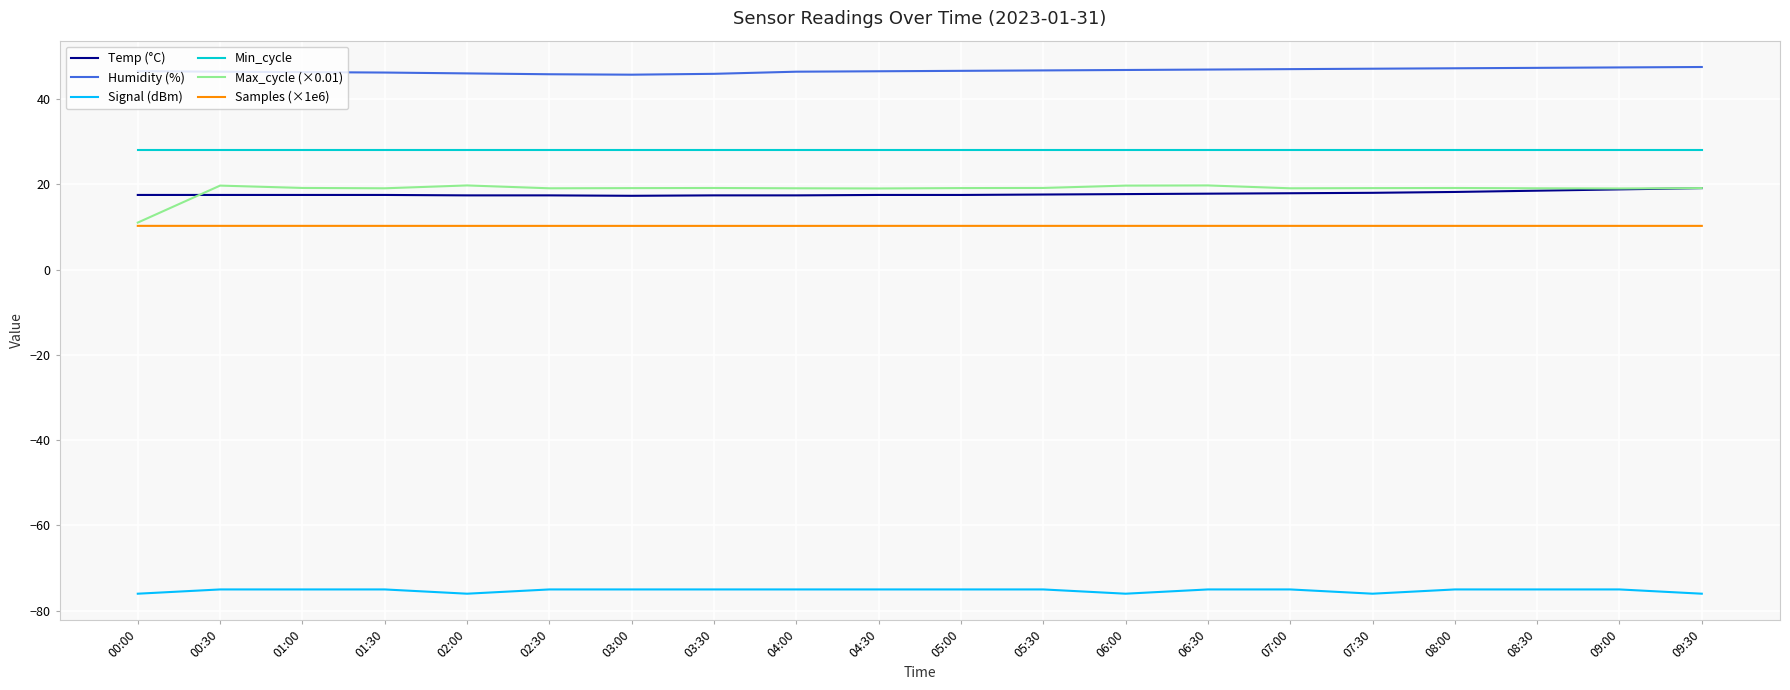

What position from the left is 08:00?

17